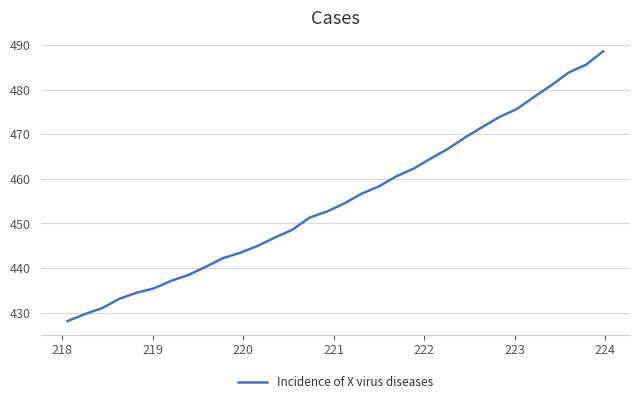

What is the sum of all values?

14569.3